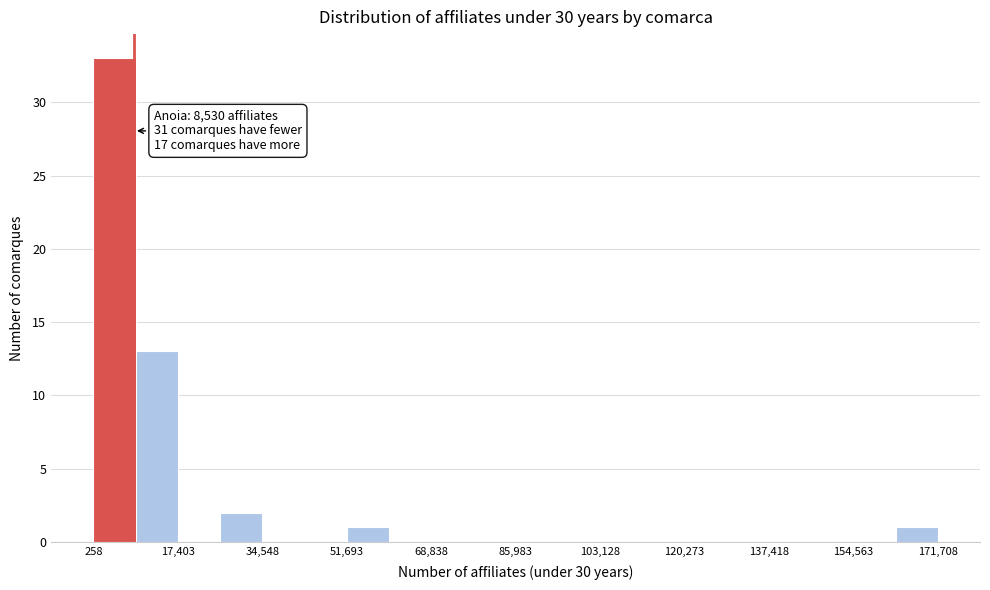

Which range on the x-axis has the tallest bar?

0 to 8000